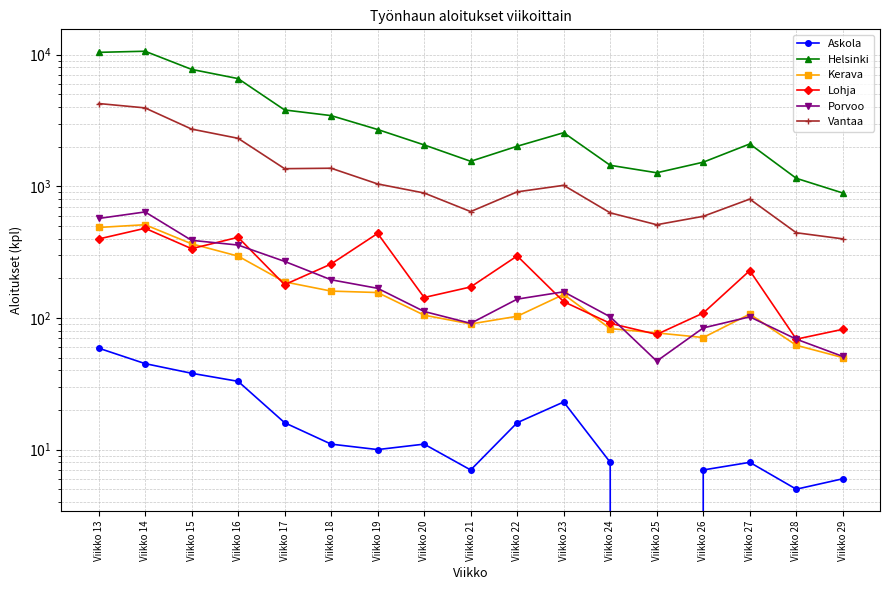

What is the value of the Askola point at the 15th from the left?

8